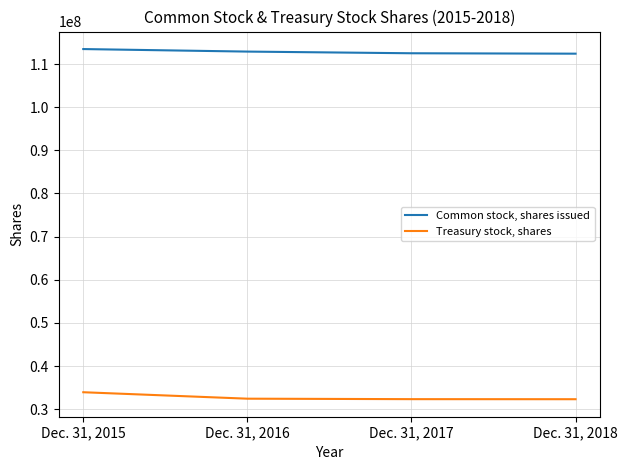

What is the sum of the Treasury stock, shares values at Dec. 31, 2016 and Dec. 31, 2015?

66363202